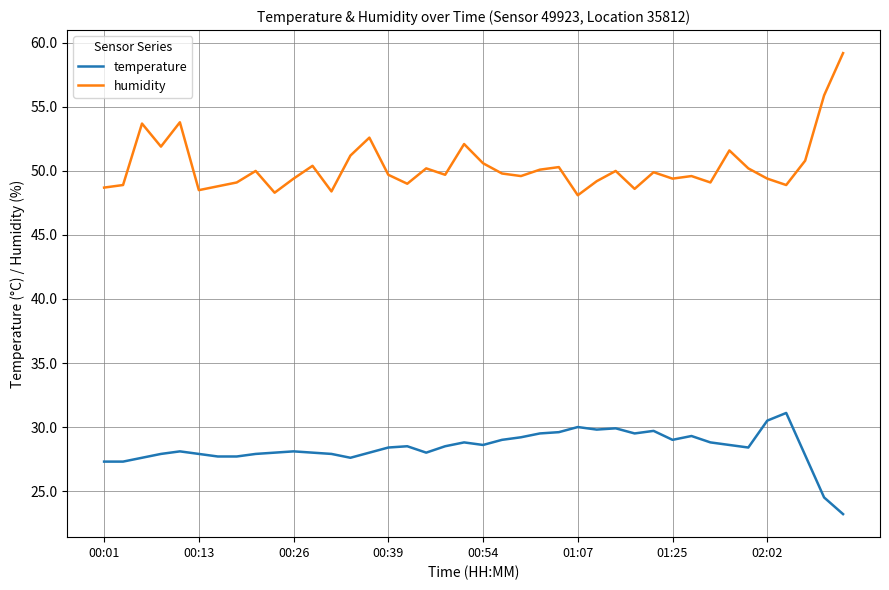

Rank the series by their average value, from highest to lowest.

humidity, temperature